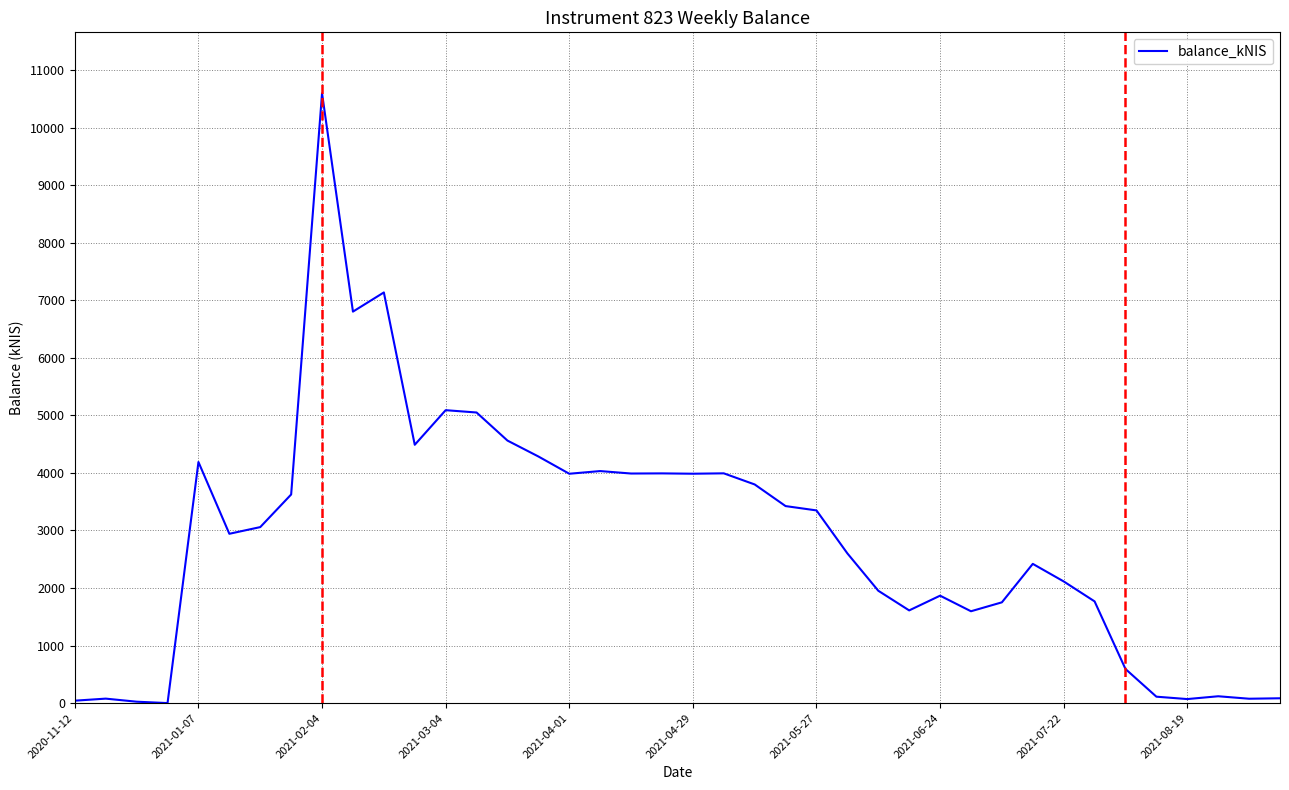

What is the difference between the maximum and minimum values?

10596.1